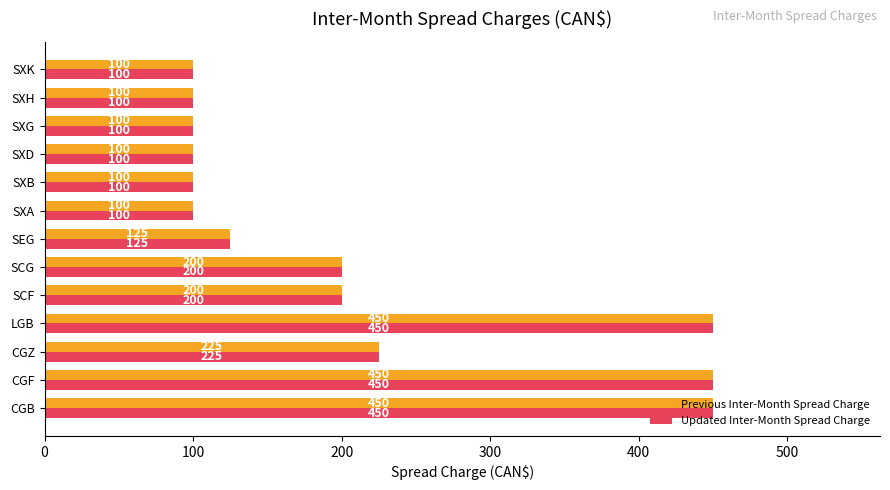

What are all the series names shown in the legend?

Previous Inter-Month Spread Charge, Updated Inter-Month Spread Charge